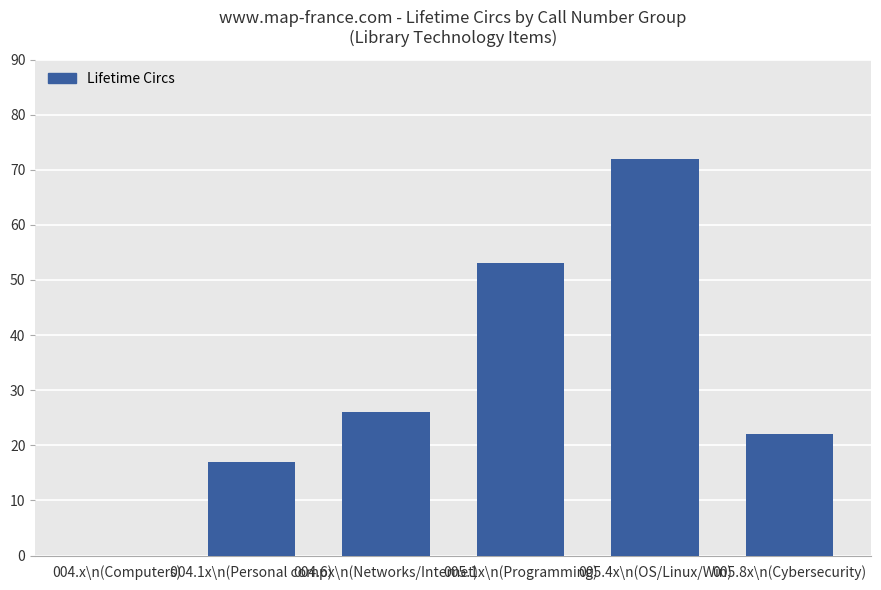

At which label is the value closest to 36?

004.6x\n(Networks/Internet)